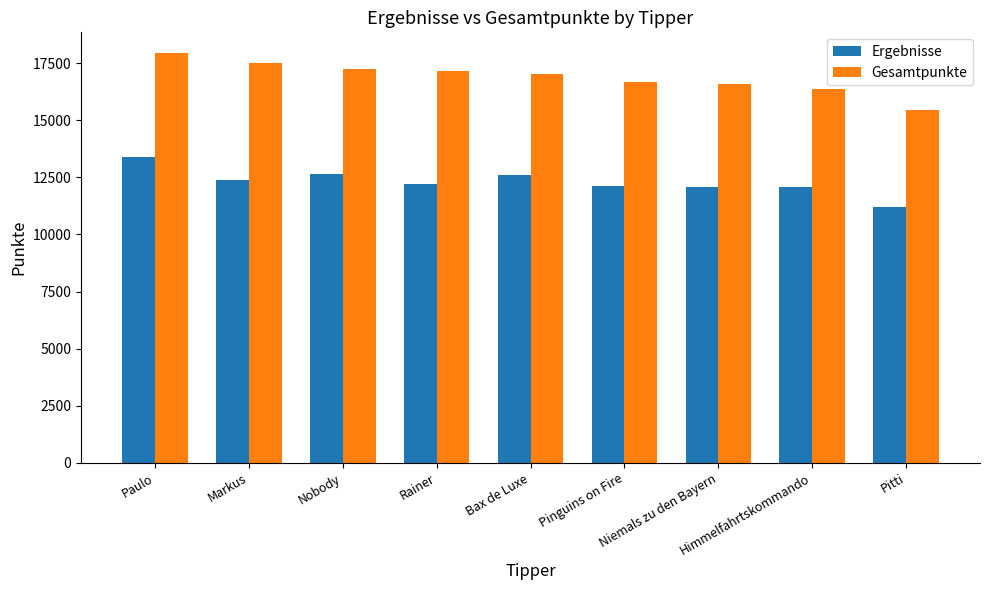

Rank the series by their average value, from lowest to highest.

Ergebnisse, Gesamtpunkte